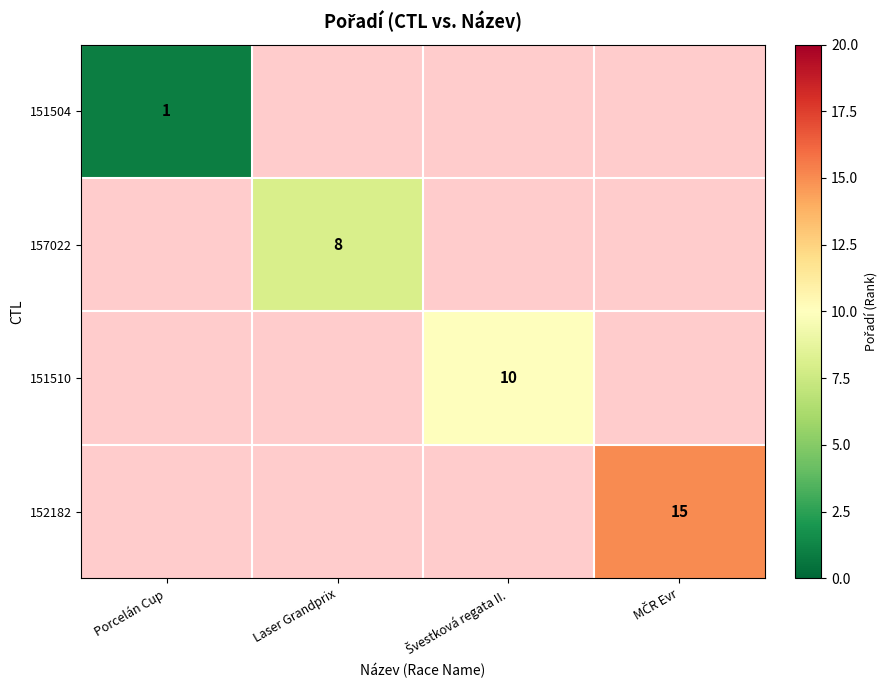

At how many categories does at least one series exceed 12?

1